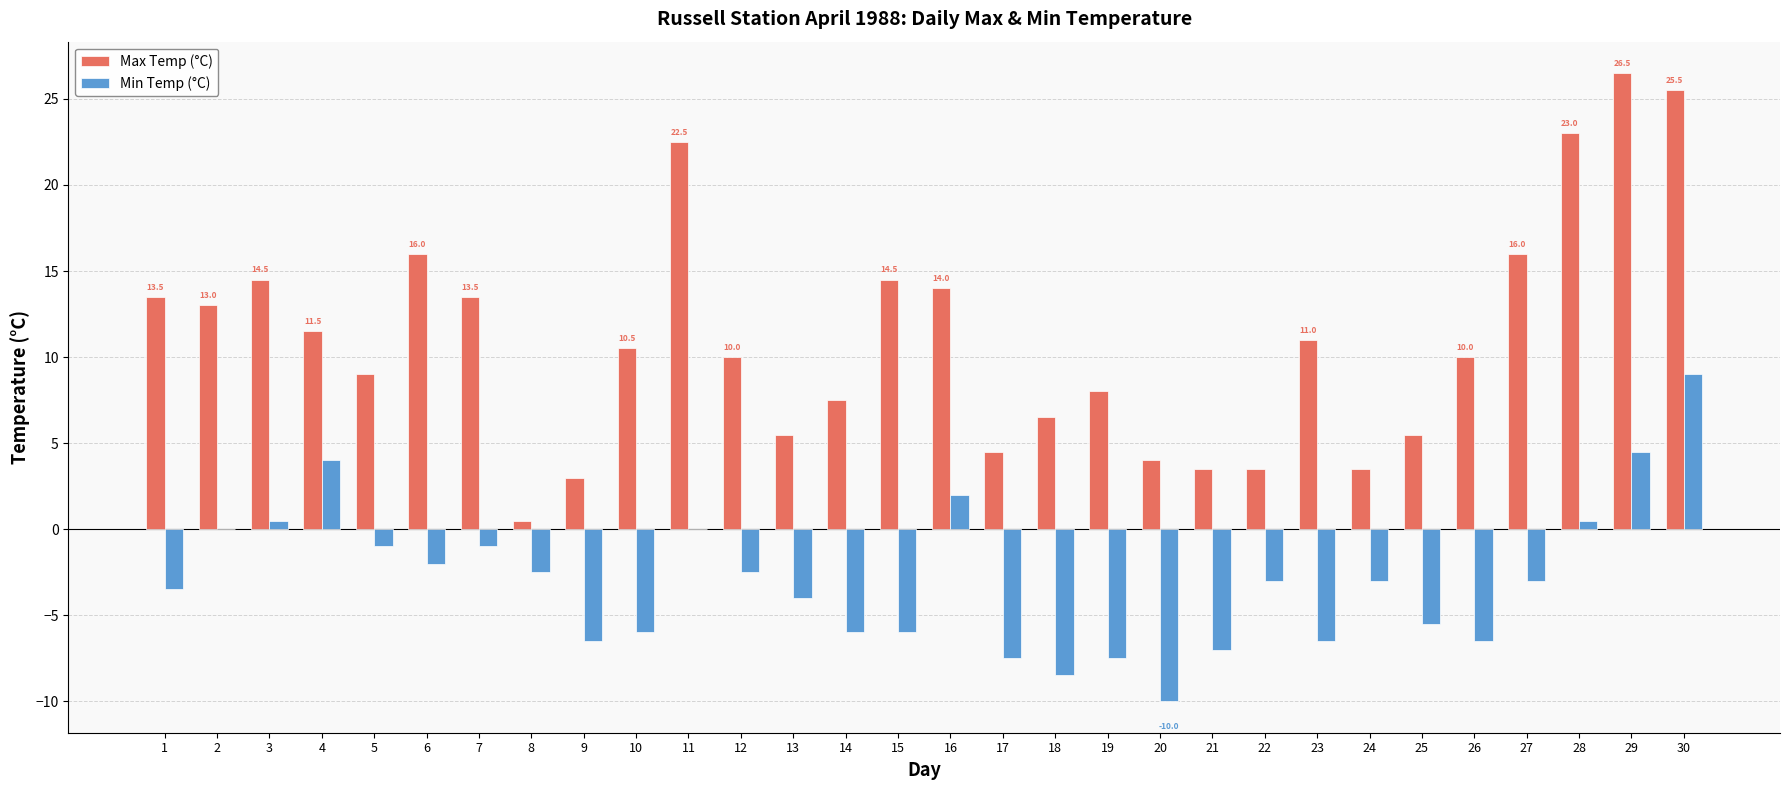

What is the greatest value displayed?

26.5